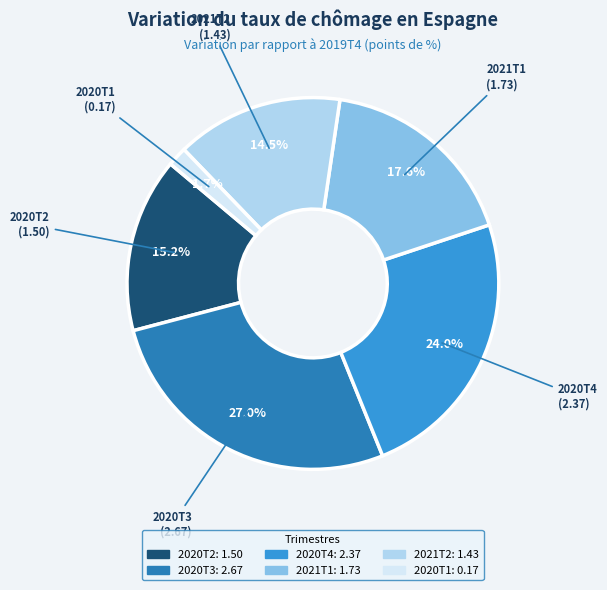

How many slices are in this pie chart?

6